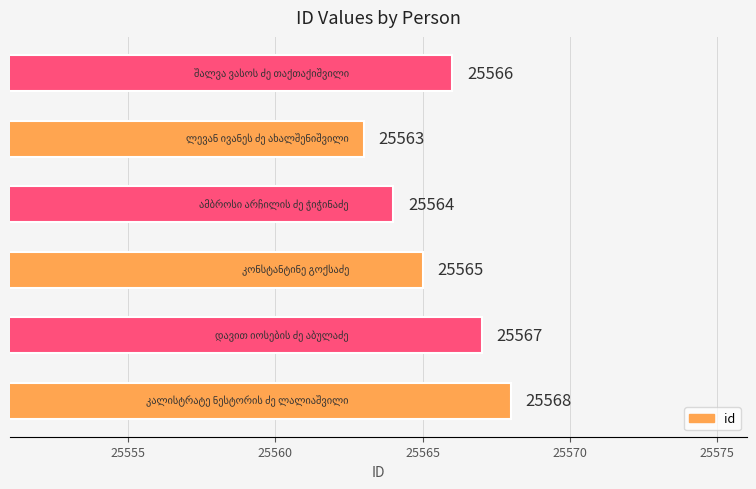

What is the difference between the second highest and second lowest values?

3